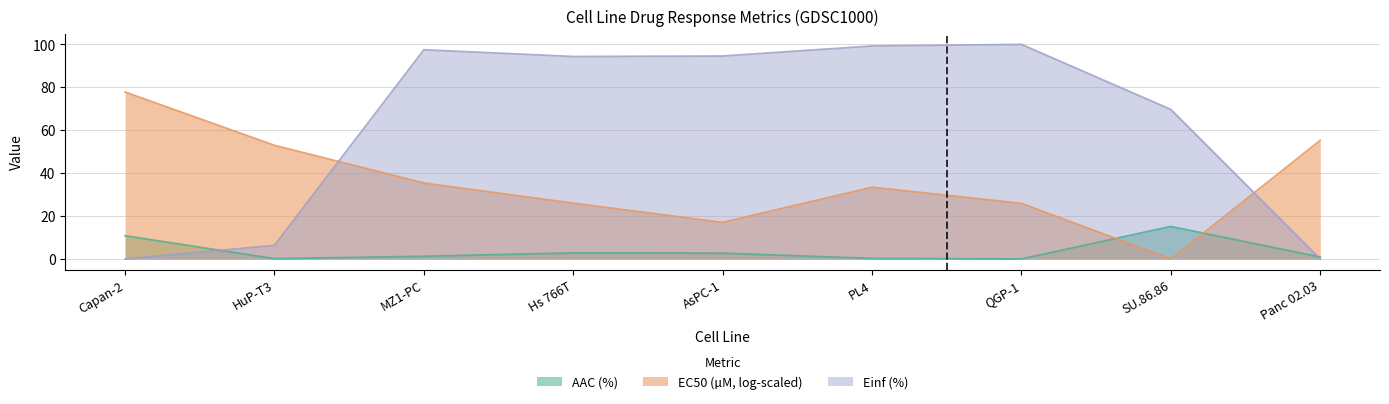

What is the label of the 7th point from the right?

MZ1-PC